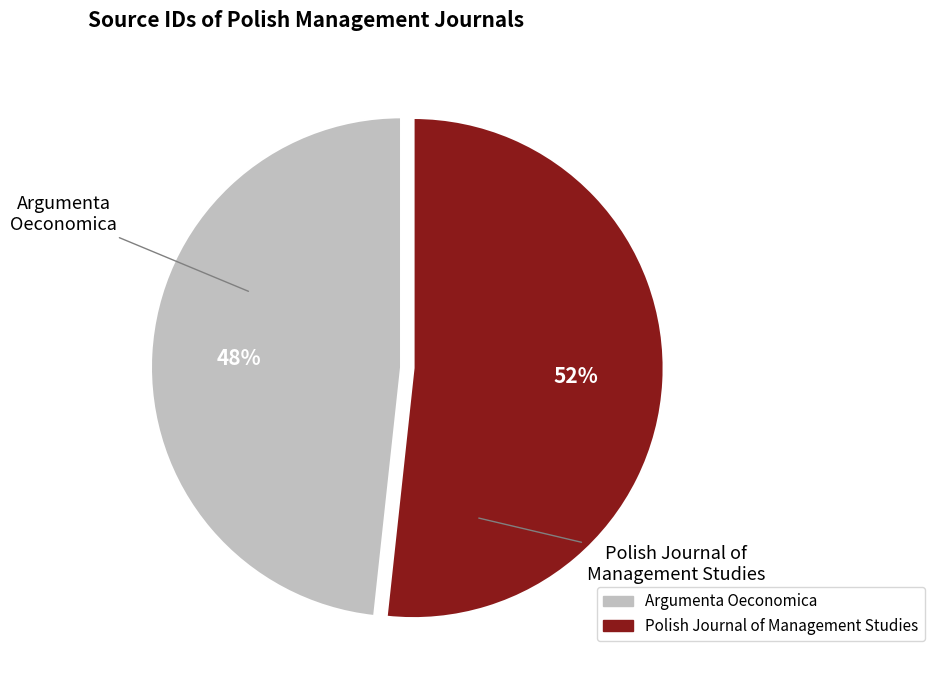

Which slice represents more than half of the pie?

Polish Journal of Management Studies